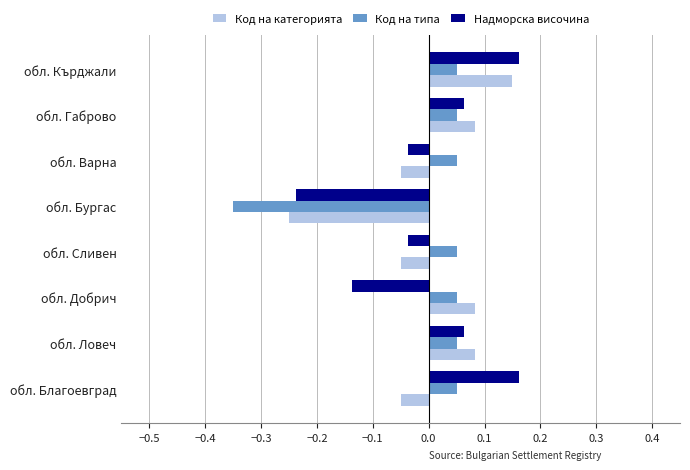

Which series changed the most between обл. Варна and обл. Габрово?

Код на категорията